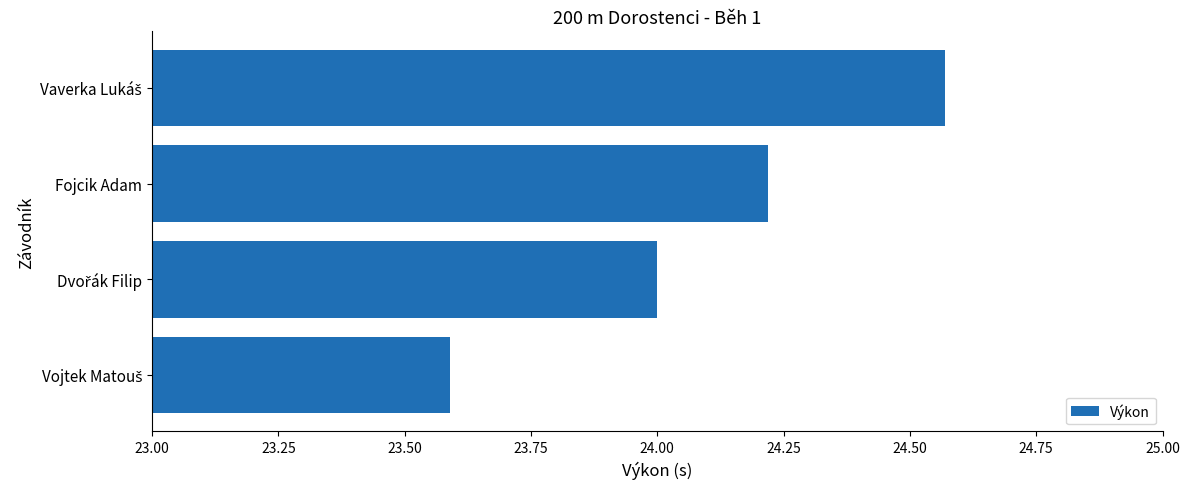

Count the values in the range 24 to 25.

3